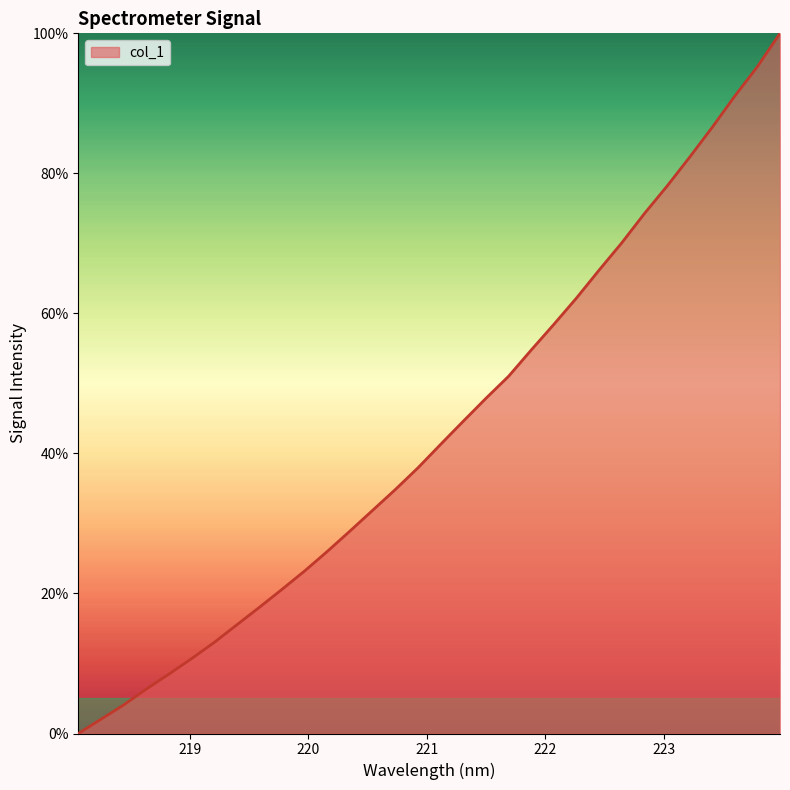

Does the chart have visible grid lines?

No